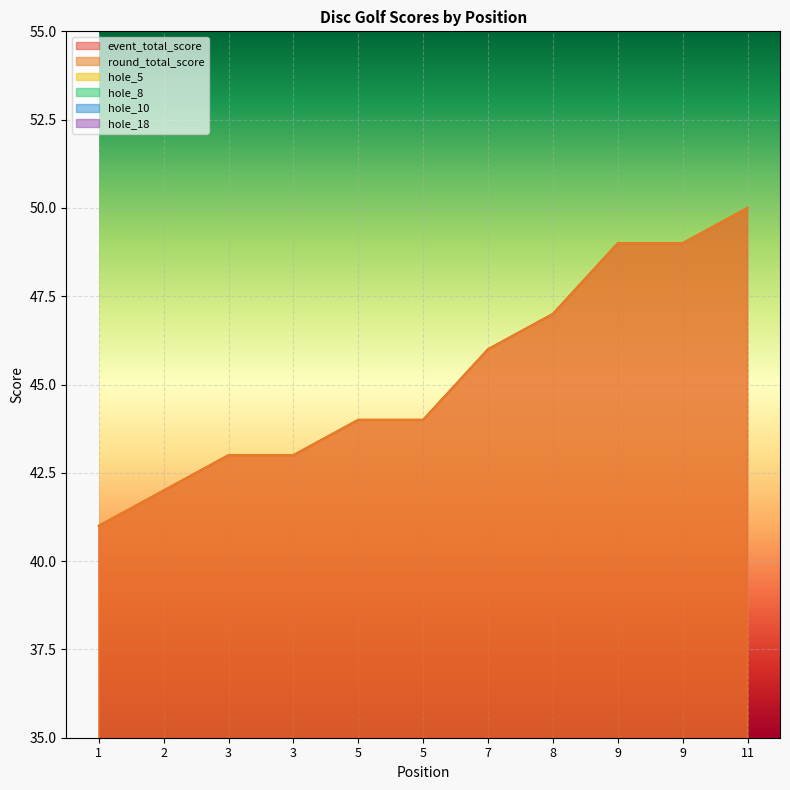

Count the number of data series in this chart.

6